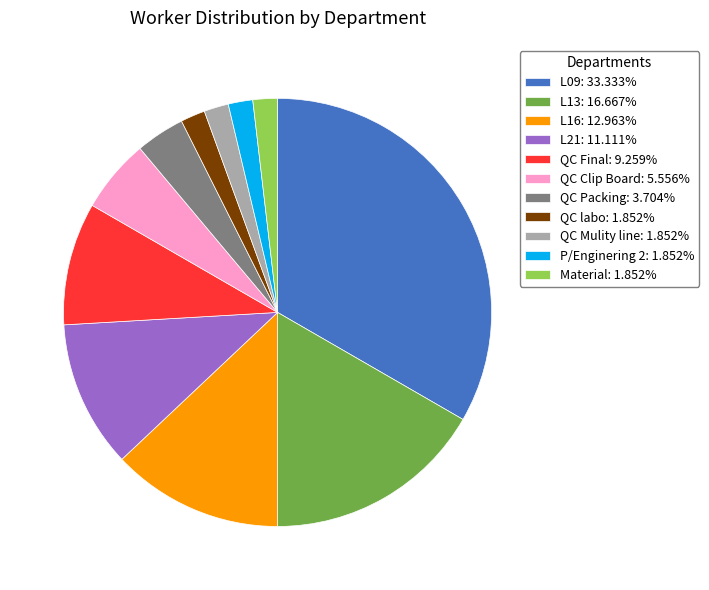

Which category has the biggest portion of the pie?

L09